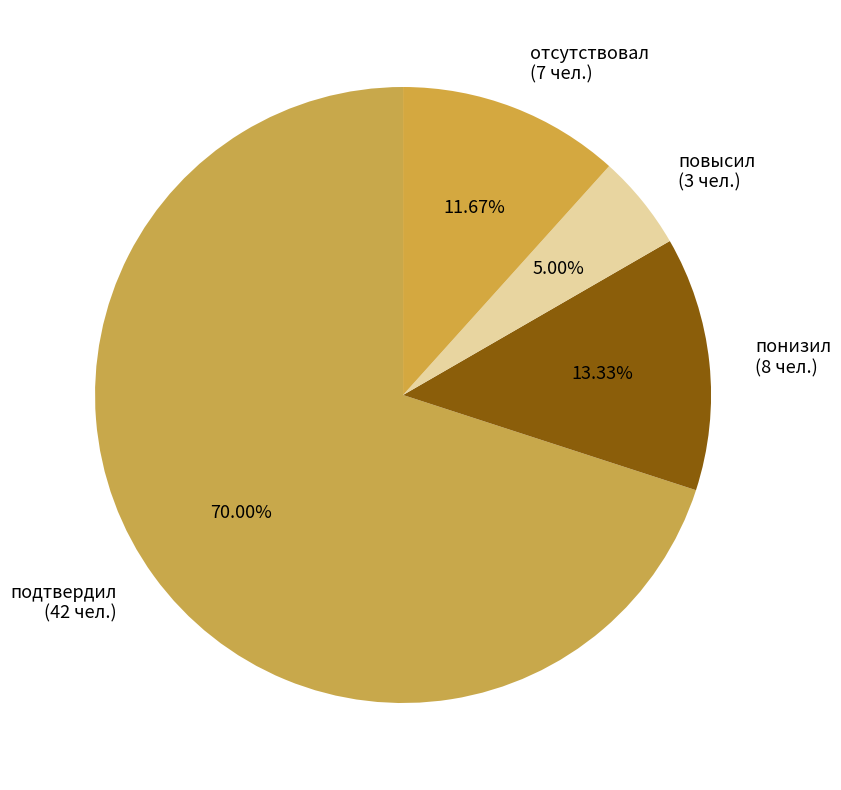

How many slices are in this pie chart?

4